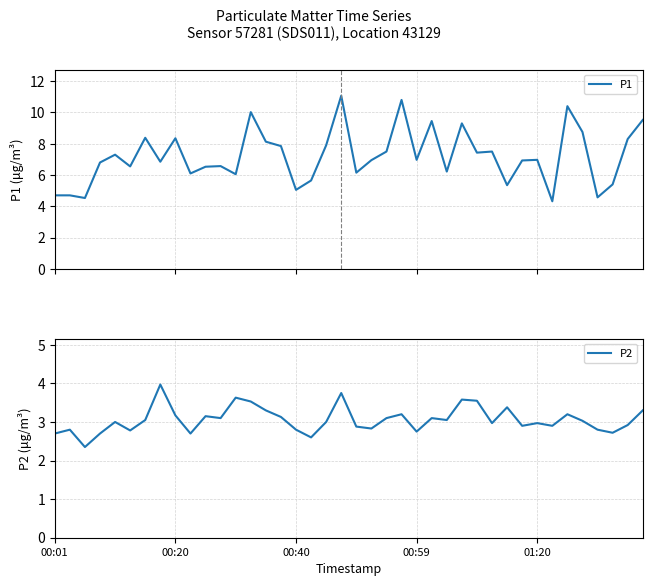

What is the difference between the maximum and minimum values in the P1 series?

6.8